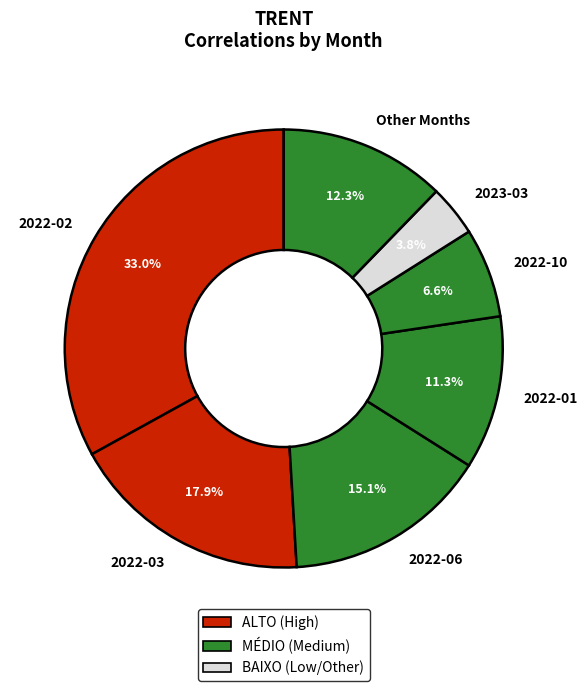

What is the smallest slice in the pie chart?

2023-03